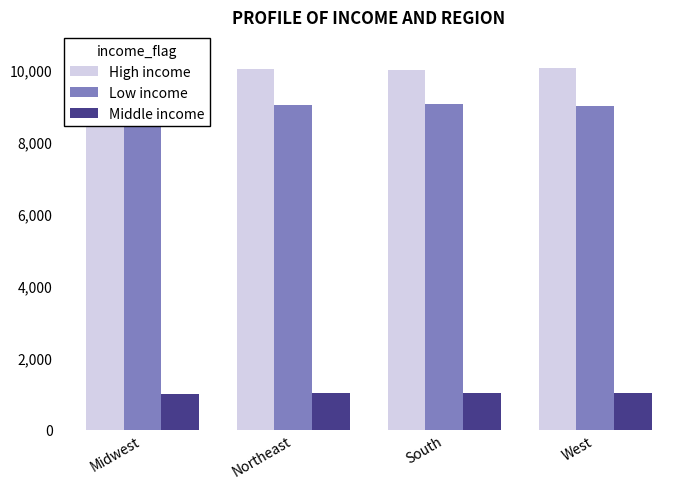

What are all the series names shown in the legend?

High income, Low income, Middle income